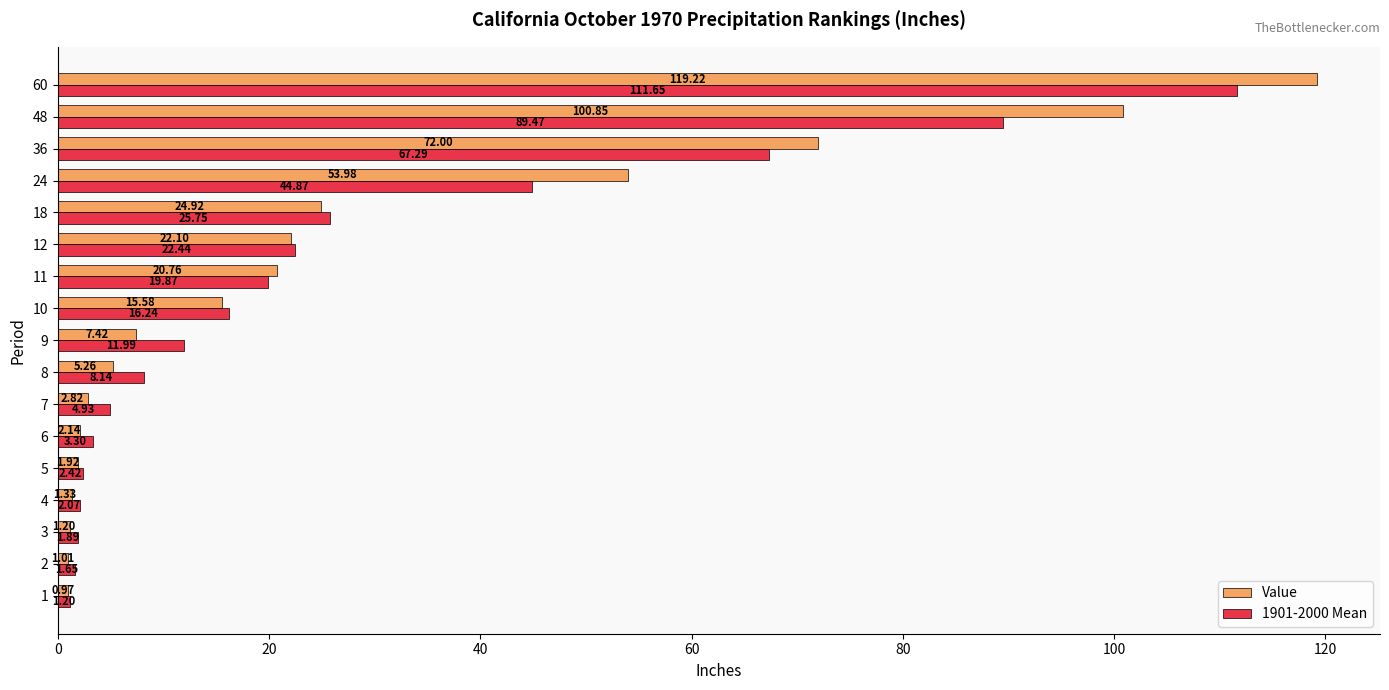

What is the sum of all Value values?

453.5